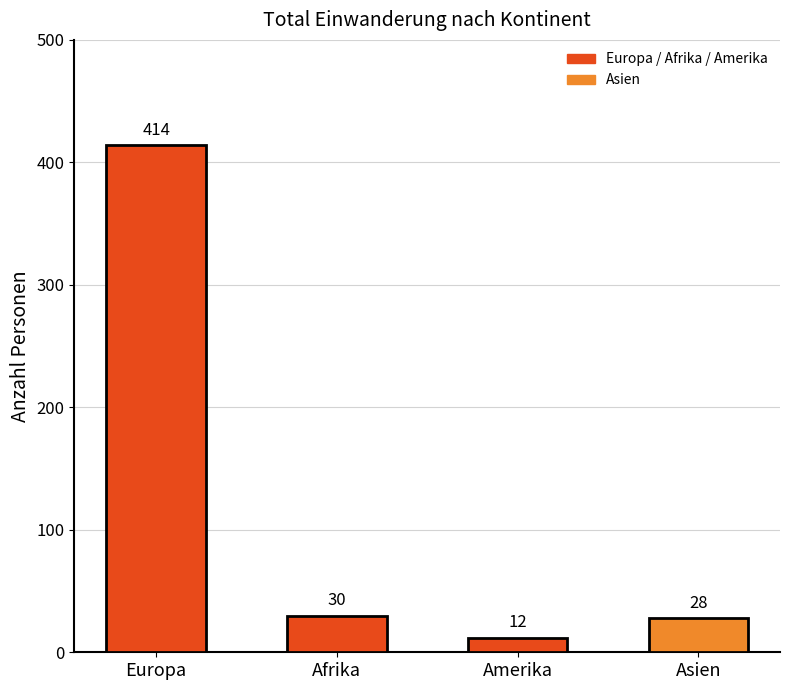

What is the label of the 3rd bar from the right?

Afrika